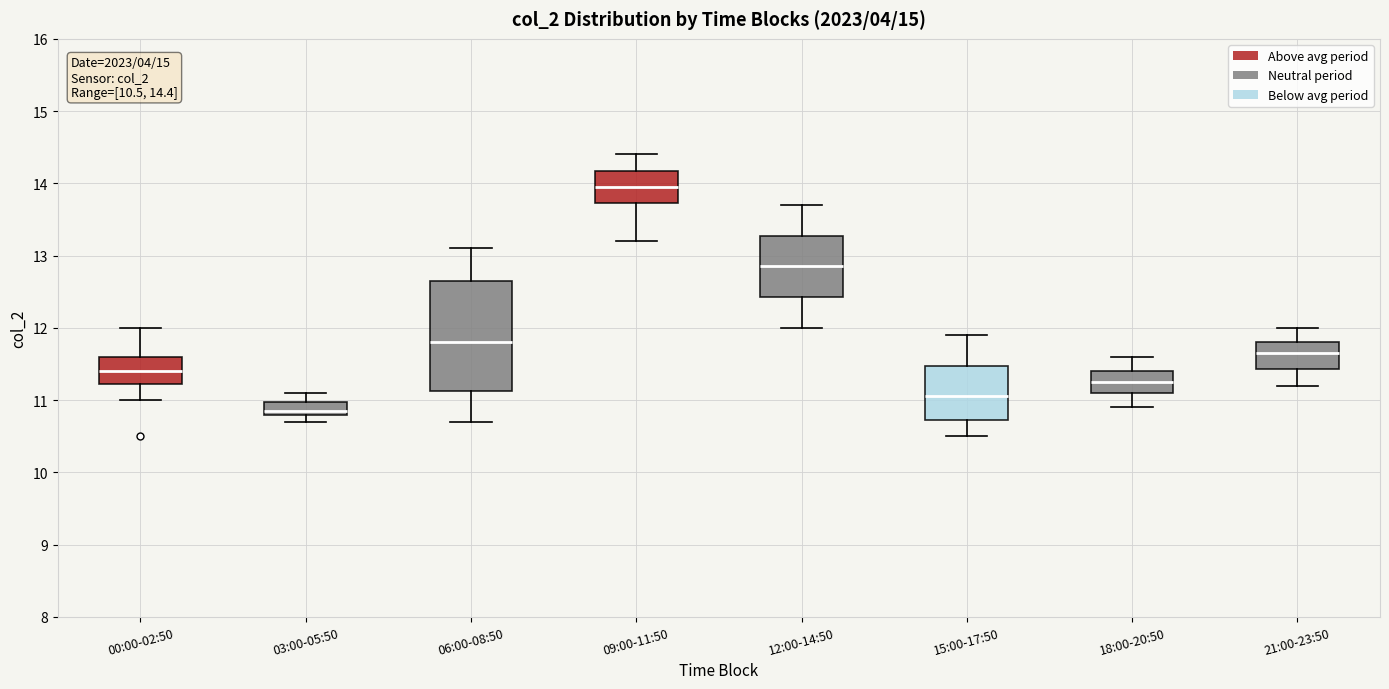

Comparing the boxes themselves (not the whiskers), which one is the tallest?

06:00-08:50